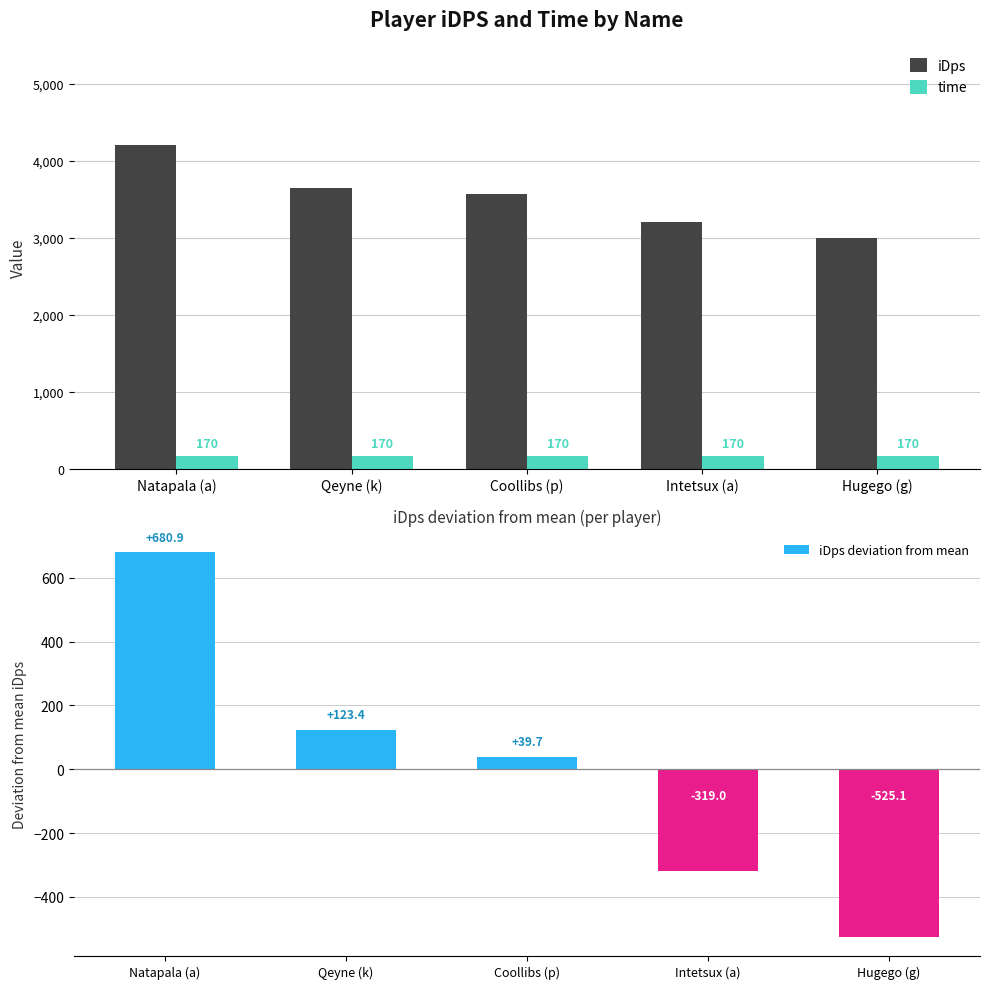

Rank the categories by iDps value from lowest to highest.

Hugego (g), Intetsux (a), Coollibs (p), Qeyne (k), Natapala (a)